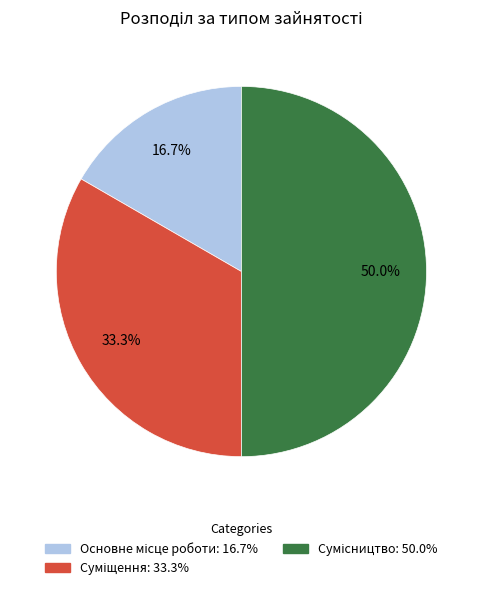

What is the smallest slice in the pie chart?

Основне місце роботи